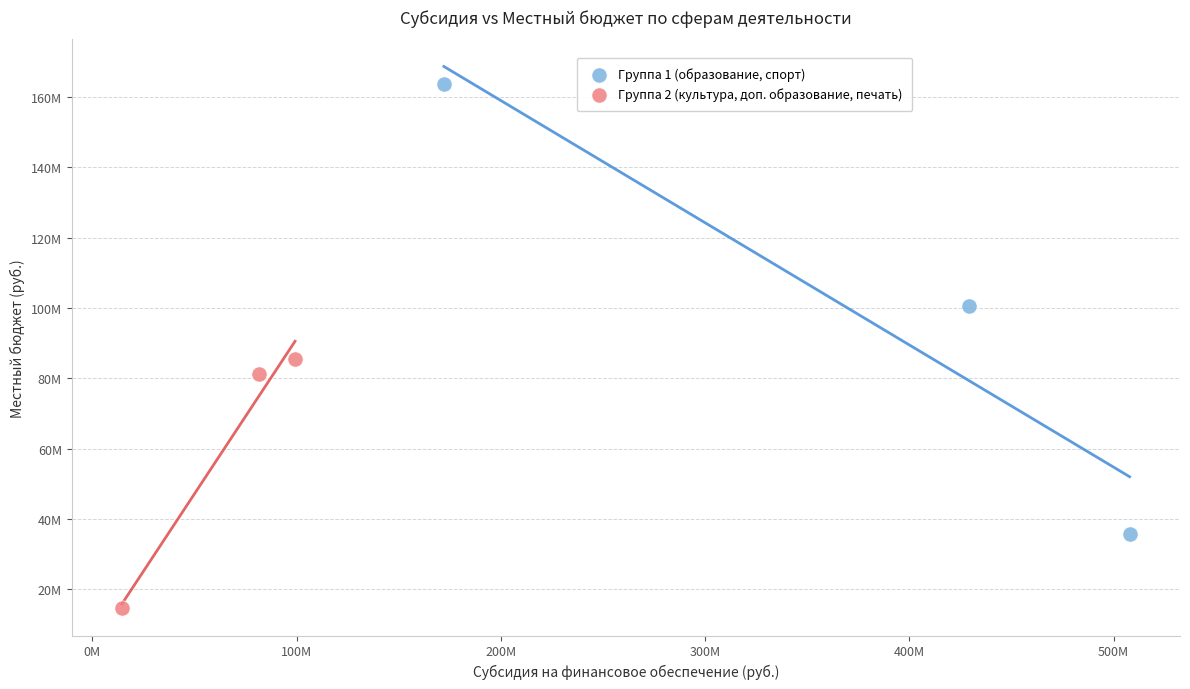

Which series has the largest Y range (max minus min)?

Группа 1 (образование, спорт)